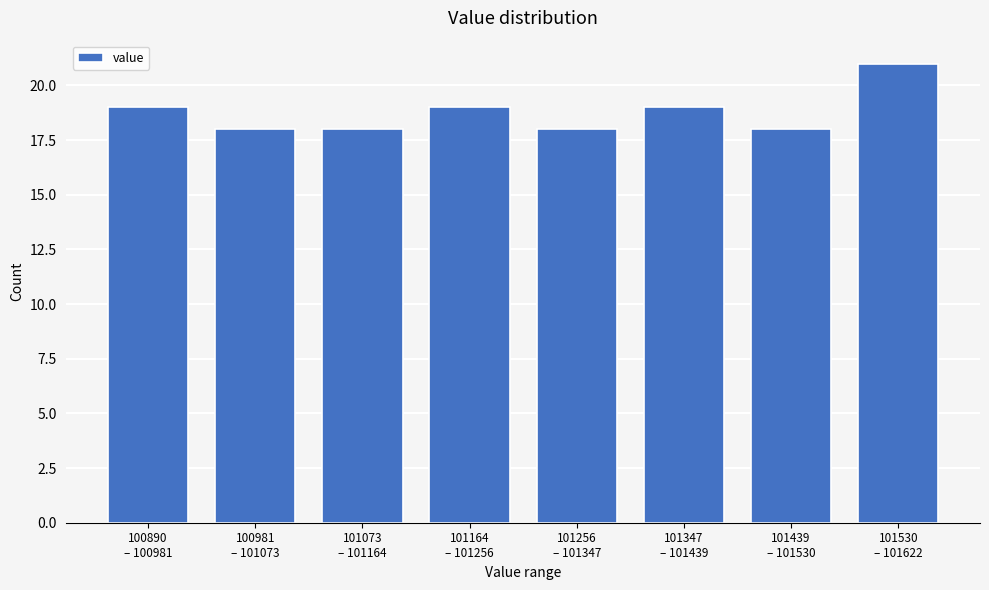

Reading right to left, extract all data points from this chart.

21	18	19	18	19	18	18	19